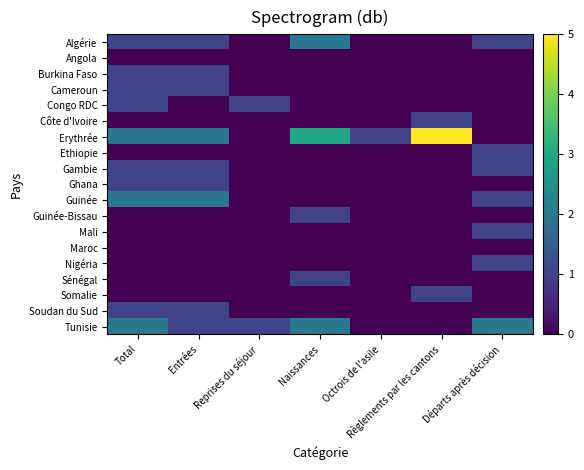

What is the spread (max minus min) of values at Naissances?

3